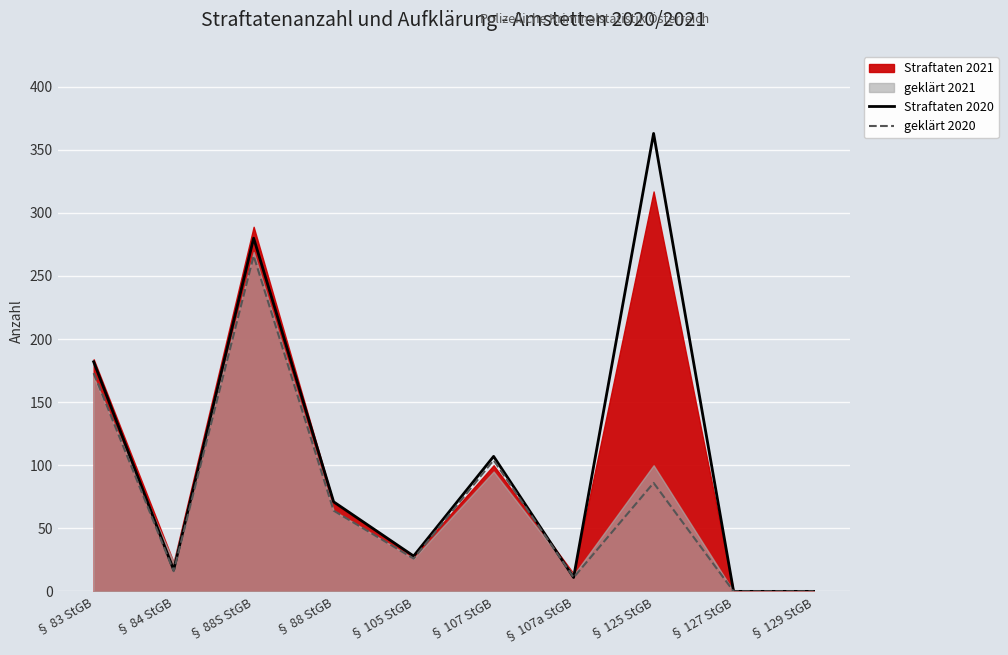

Which series has the largest range (max minus min)?

Straftaten 2020